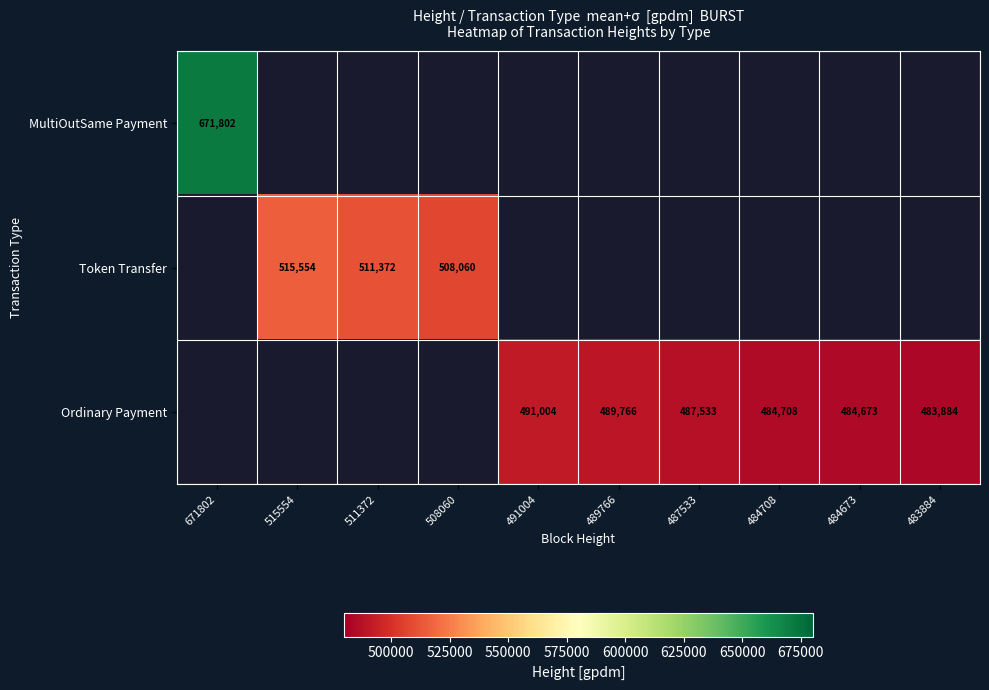

True or false: Ordinary Payment has a value of 142949 at 491004.

False